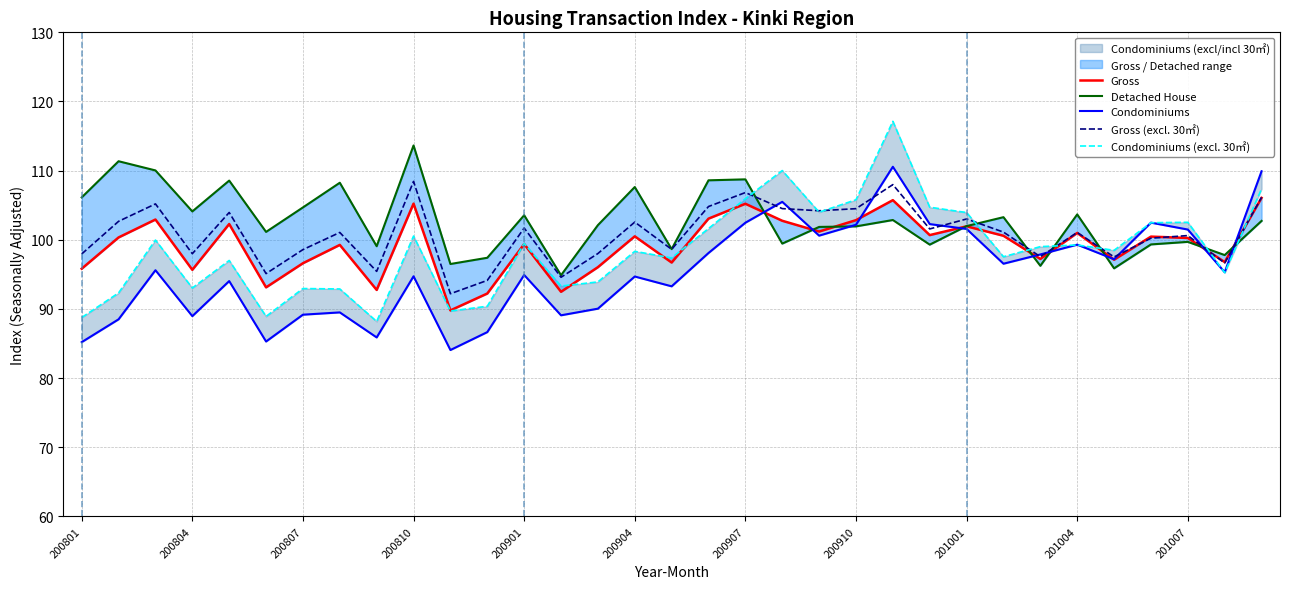

How many interior local peaks does the Condominiums (excl. 30㎡) series have?

10